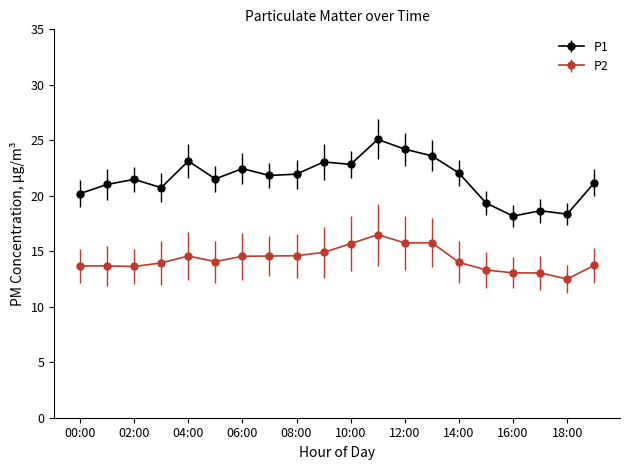

Which series has the largest total across all categories?

P1